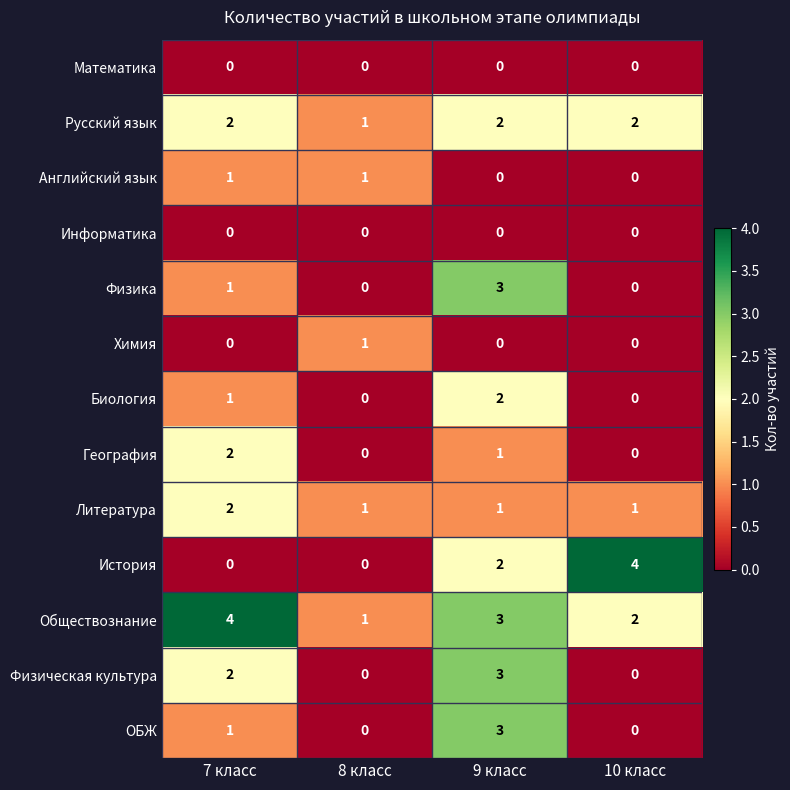

How many data points does each series have?

4